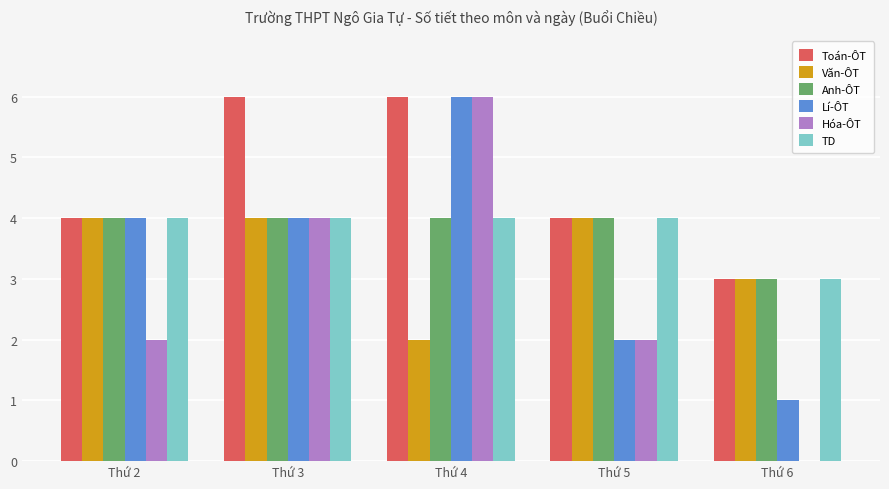

What is the greatest value displayed?

6